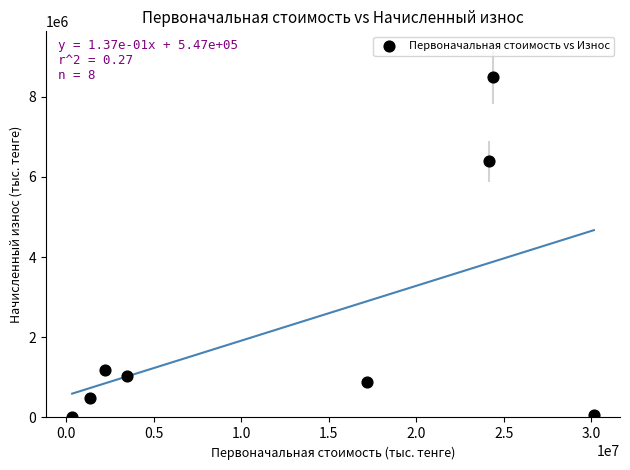

What is the average Y value?

2314376